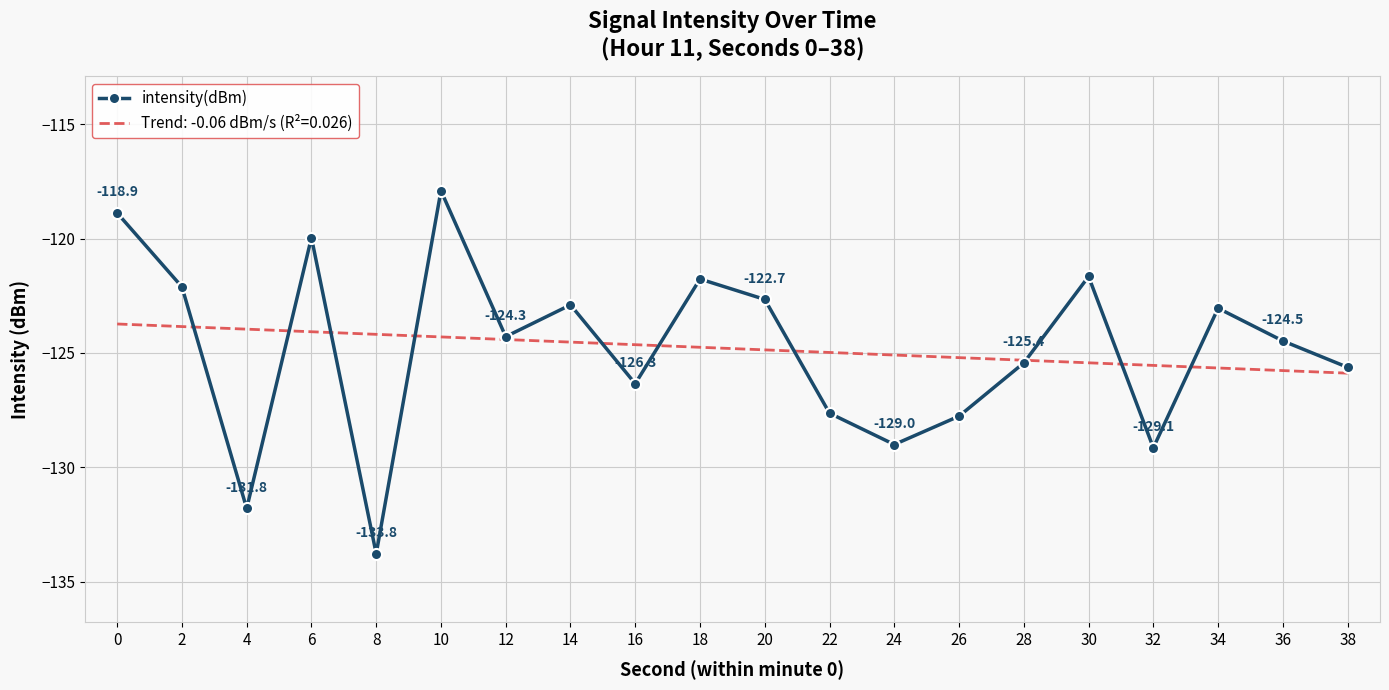

At which category does the chart reach its minimum across all series?

8